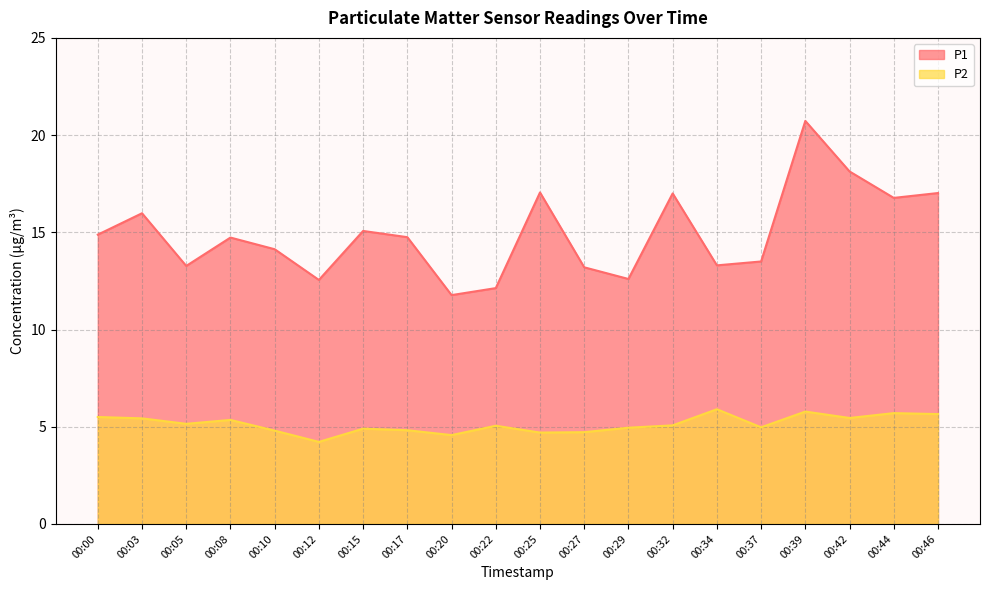

Reading left to right, what are all the values shown in this chart?

P1: 00:00=14.9	00:03=16.0	00:05=13.3	00:08=14.7	00:10=14.1	00:12=12.6	00:15=15.1	00:17=14.8	00:20=11.8	00:22=12.1	00:25=17.1	00:27=13.2	00:29=12.6	00:32=17.0	00:34=13.3	00:37=13.5	00:39=20.7	00:42=18.1	00:44=16.8	00:46=17.0
P2: 00:00=5.5	00:03=5.4	00:05=5.2	00:08=5.3	00:10=4.8	00:12=4.2	00:15=4.9	00:17=4.8	00:20=4.6	00:22=5.0	00:25=4.7	00:27=4.7	00:29=5.0	00:32=5.1	00:34=5.9	00:37=5.0	00:39=5.8	00:42=5.5	00:44=5.7	00:46=5.7